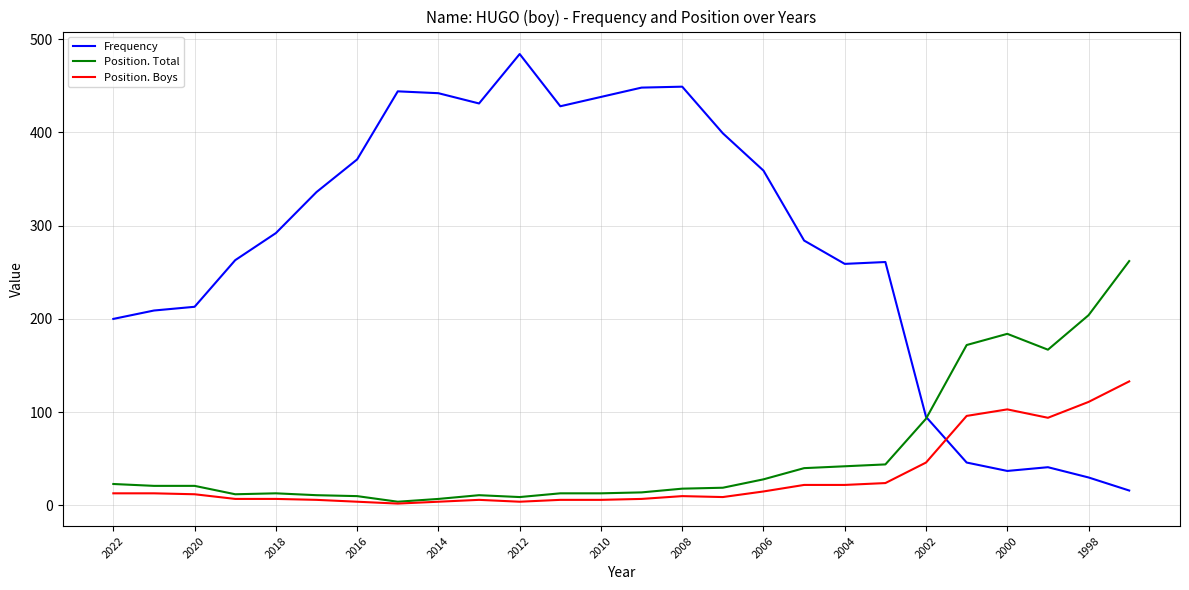

True or false: Position. Boys has more than 1 points higher than both neighbors.

True